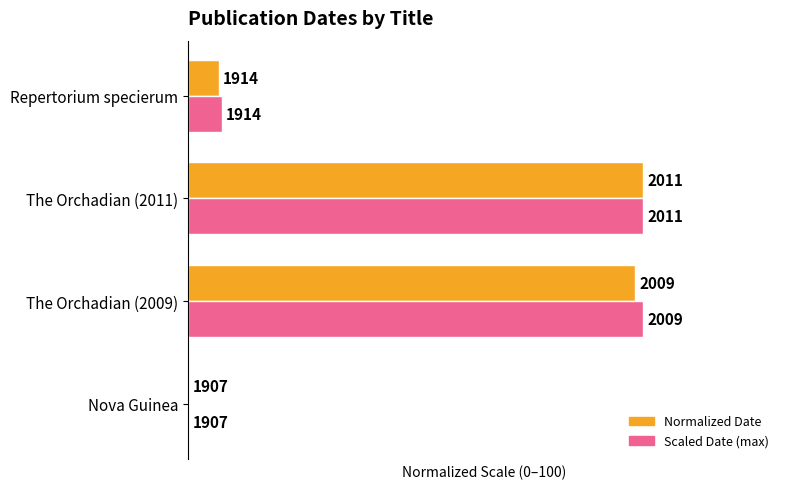

What is the value of the Scaled Date (max) bar at the 2nd from the left?

100.0